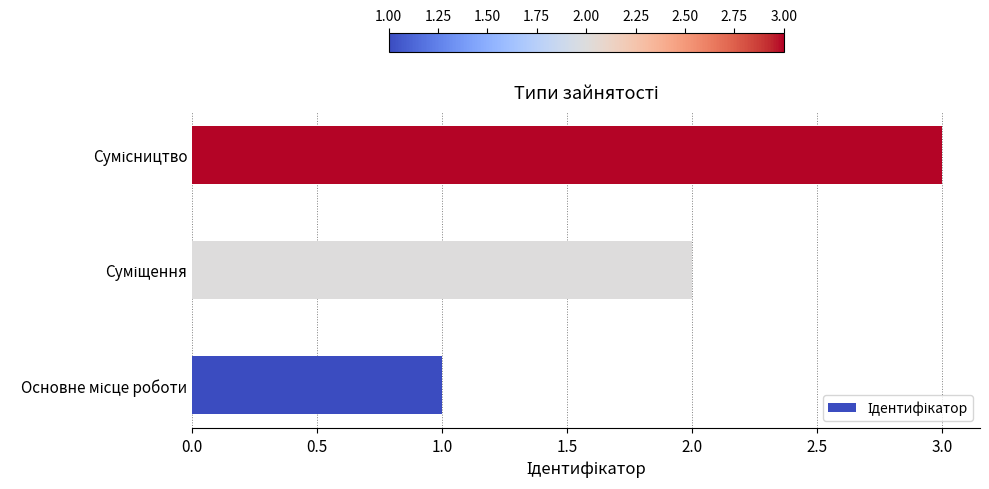

What is the maximum value shown in the chart?

3